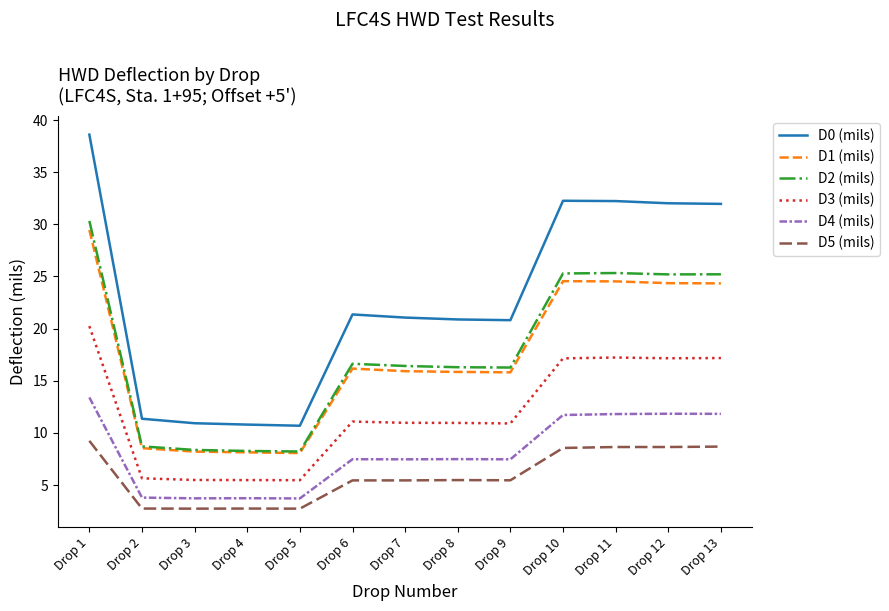

What is the highest value of the D3 (mils) series?

20.2